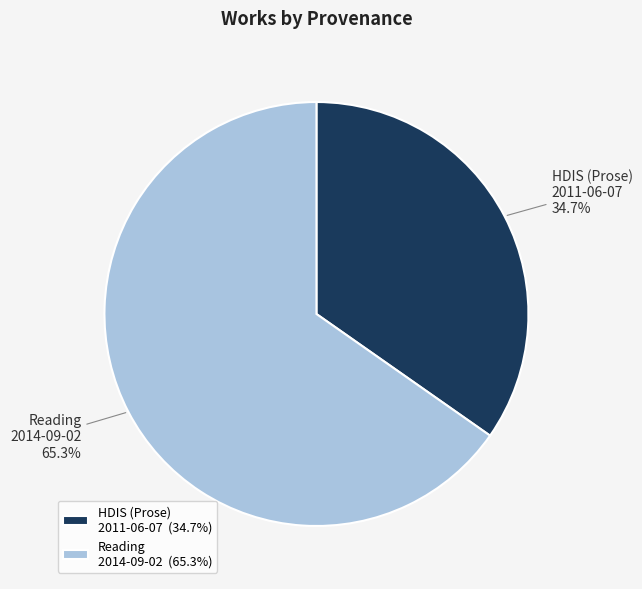

How many slices are in this pie chart?

2